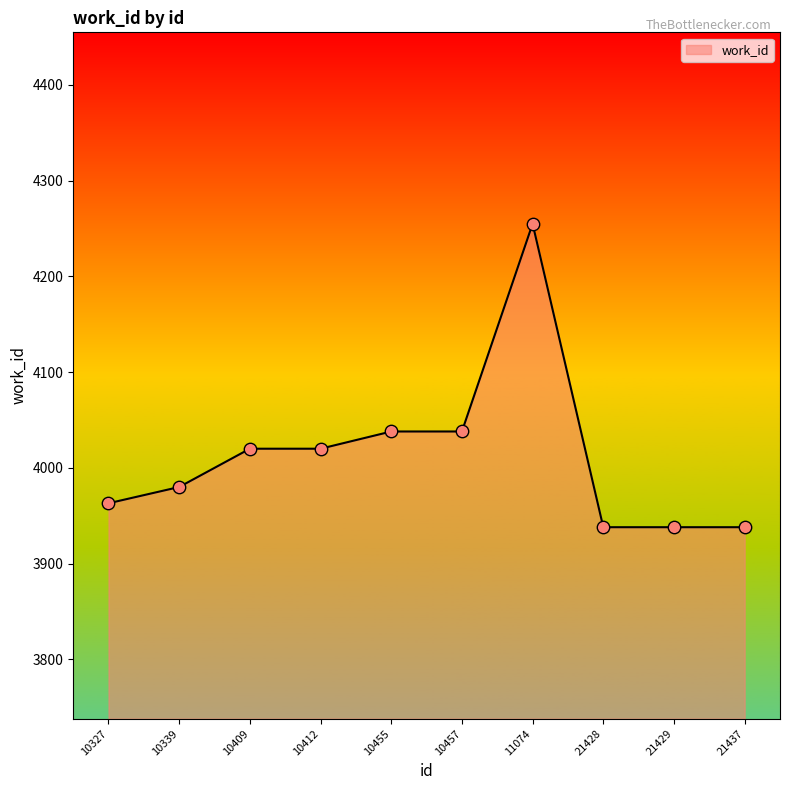

Approximately how many times larger is the value at 10409 compared to 10412?

1.0